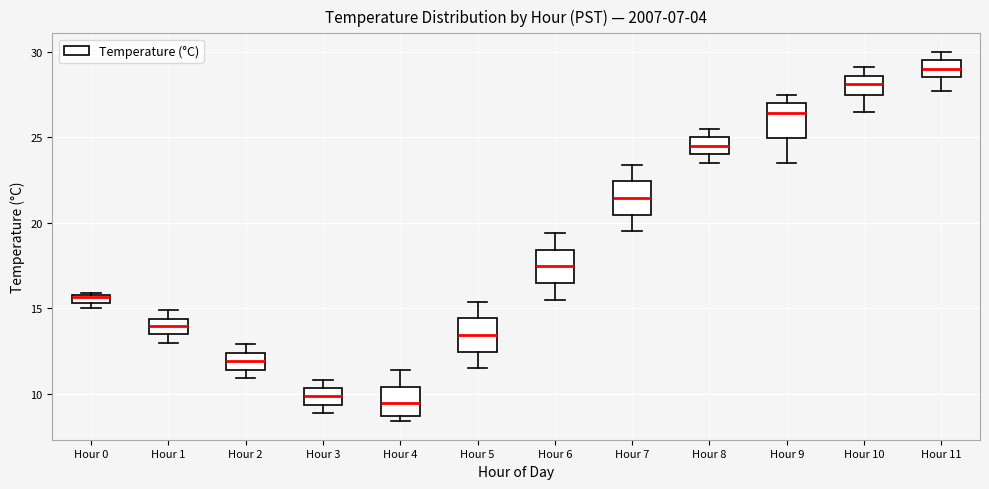

Where does the upper whisker of the box for Hour 6 end on the y-axis? The values are not printed on the chart, so give them approximately, as read against the axis.

19.5